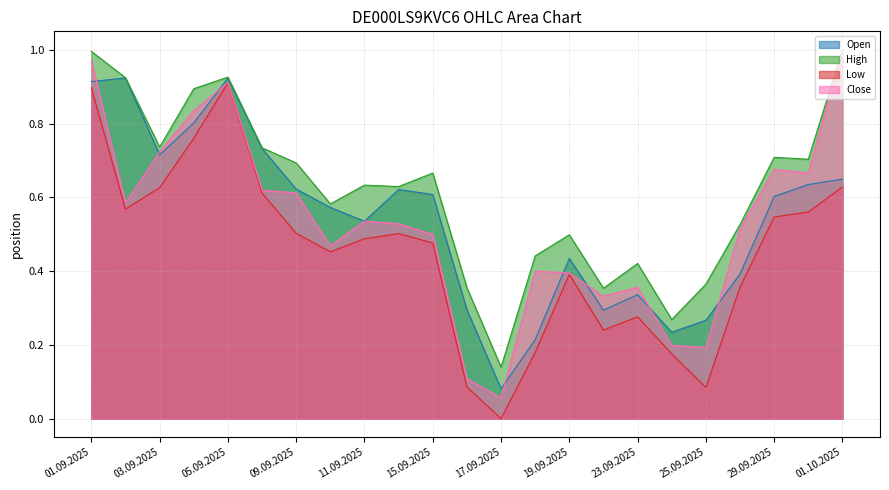

Which series has the largest total across all categories?

High